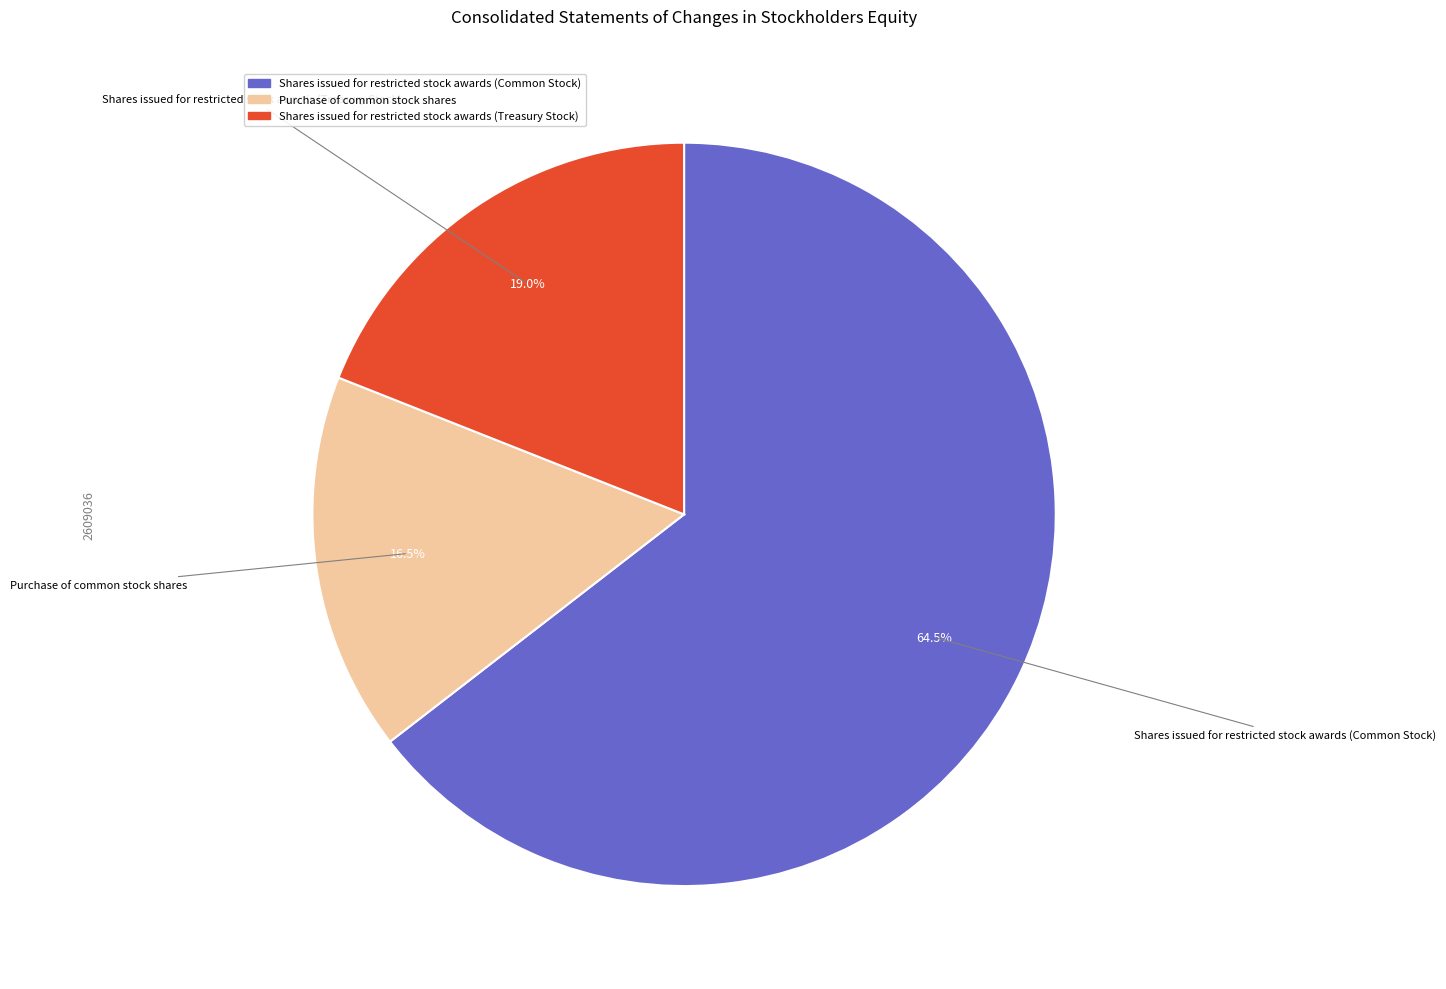

To the nearest percent, what is the difference between the largest and smallest slice percentages?

48%